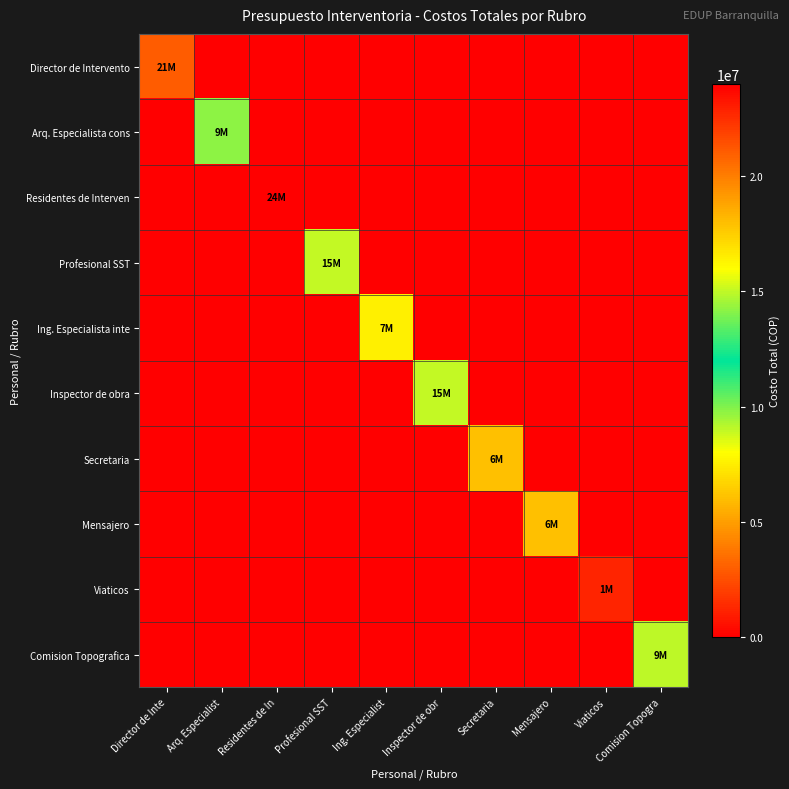

Reading left to right, extract all data points from this chart.

Director de Intervento: Director de Inte=21000000	Arq. Especialist=0	Residentes de In=0	Profesional SST=0	Ing. Especialist=0	Inspector de obr=0	Secretaria=0	Mensajero=0	Viaticos=0	Comision Topogra=0
Arq. Especialista cons: Director de Inte=0	Arq. Especialist=9750000	Residentes de In=0	Profesional SST=0	Ing. Especialist=0	Inspector de obr=0	Secretaria=0	Mensajero=0	Viaticos=0	Comision Topogra=0
Residentes de Interven: Director de Inte=0	Arq. Especialist=0	Residentes de In=24000000	Profesional SST=0	Ing. Especialist=0	Inspector de obr=0	Secretaria=0	Mensajero=0	Viaticos=0	Comision Topogra=0
Profesional SST: Director de Inte=0	Arq. Especialist=0	Residentes de In=0	Profesional SST=15000000	Ing. Especialist=0	Inspector de obr=0	Secretaria=0	Mensajero=0	Viaticos=0	Comision Topogra=0
Ing. Especialista inte: Director de Inte=0	Arq. Especialist=0	Residentes de In=0	Profesional SST=0	Ing. Especialist=7500000	Inspector de obr=0	Secretaria=0	Mensajero=0	Viaticos=0	Comision Topogra=0
Inspector de obra: Director de Inte=0	Arq. Especialist=0	Residentes de In=0	Profesional SST=0	Ing. Especialist=0	Inspector de obr=15000000	Secretaria=0	Mensajero=0	Viaticos=0	Comision Topogra=0
Secretaria: Director de Inte=0	Arq. Especialist=0	Residentes de In=0	Profesional SST=0	Ing. Especialist=0	Inspector de obr=0	Secretaria=6000000	Mensajero=0	Viaticos=0	Comision Topogra=0
Mensajero: Director de Inte=0	Arq. Especialist=0	Residentes de In=0	Profesional SST=0	Ing. Especialist=0	Inspector de obr=0	Secretaria=0	Mensajero=6000000	Viaticos=0	Comision Topogra=0
Viaticos: Director de Inte=0	Arq. Especialist=0	Residentes de In=0	Profesional SST=0	Ing. Especialist=0	Inspector de obr=0	Secretaria=0	Mensajero=0	Viaticos=1200000	Comision Topogra=0
Comision Topografica: Director de Inte=0	Arq. Especialist=0	Residentes de In=0	Profesional SST=0	Ing. Especialist=0	Inspector de obr=0	Secretaria=0	Mensajero=0	Viaticos=0	Comision Topogra=9000000